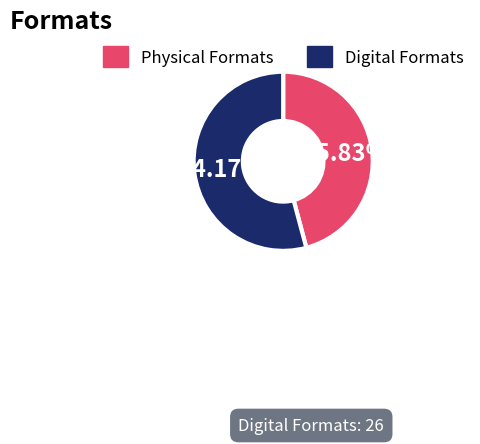

Does Digital Formats account for over 50% of the chart?

Yes